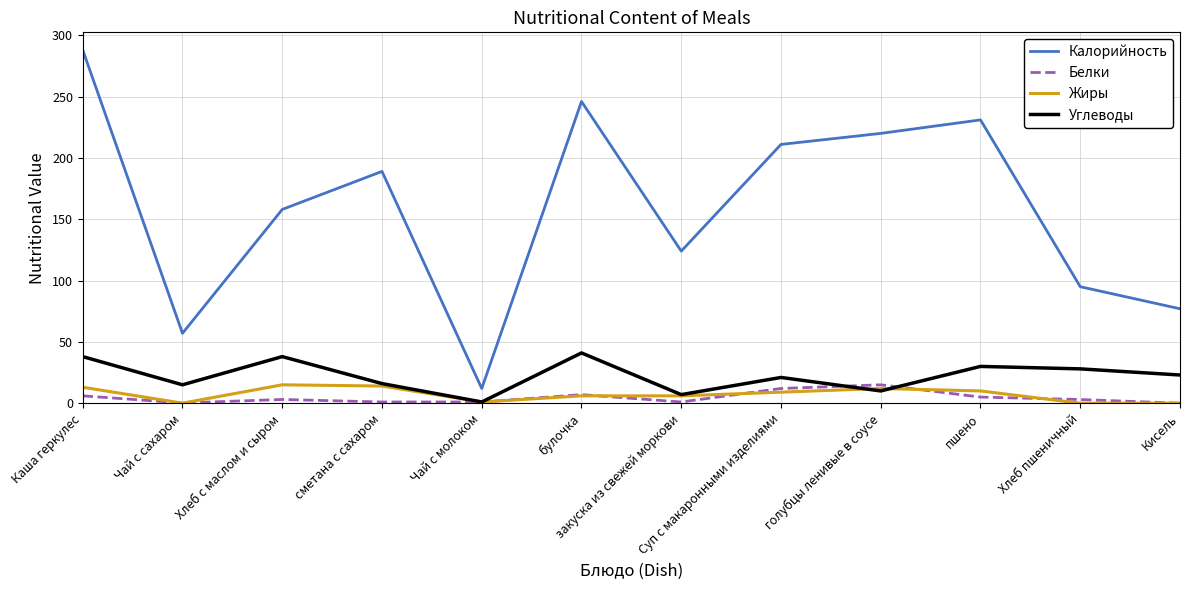

Which series has the widest spread of values?

Калорийность